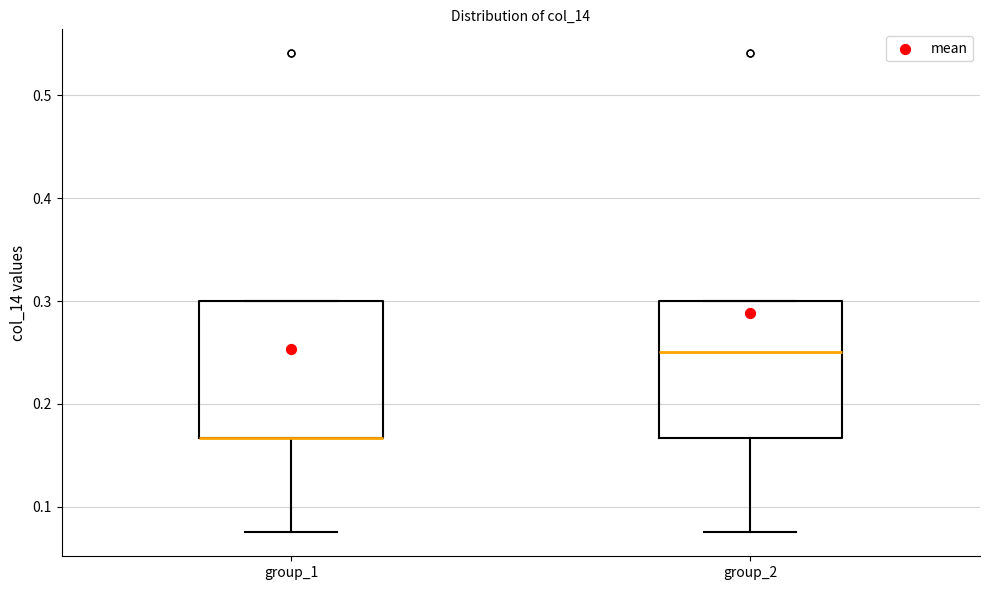

Where is the lower edge of the box for group_1 on the y-axis? The values are not printed on the chart, so give them approximately, as read against the axis.

0.17